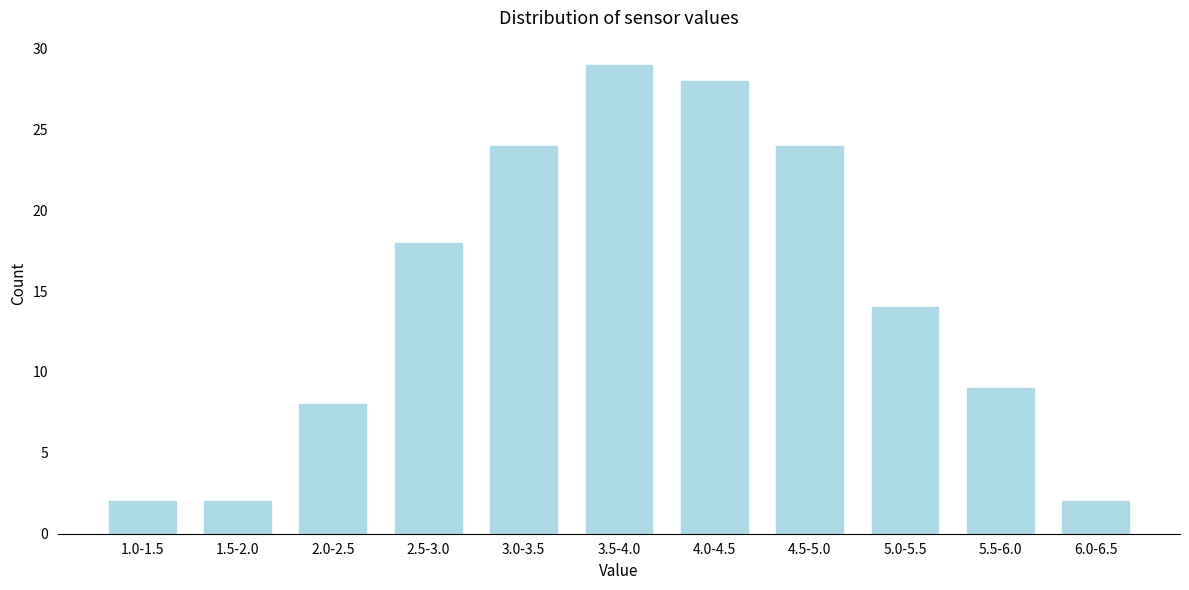

Reading left to right, transcribe all the data shown in this chart.

2	2	8	18	24	29	28	24	14	9	2